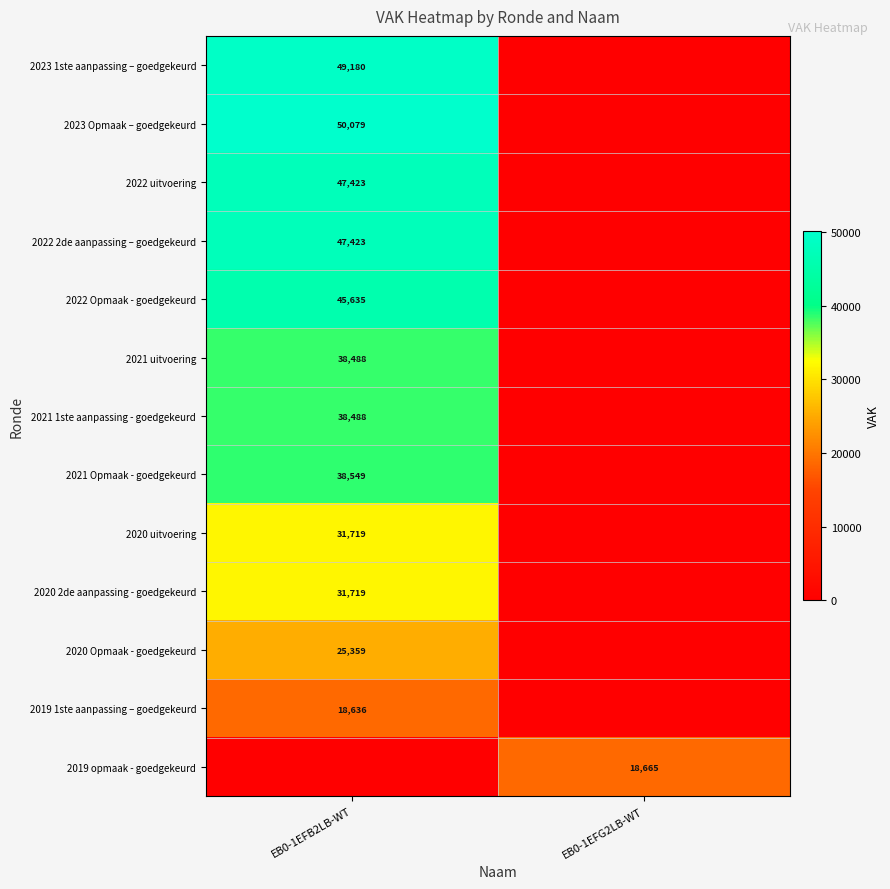

Is the value of 2020 2de aanpassing - goedgekeurd at EB0-1EFB2LB-WT greater than the value of 2022 uitvoering at EB0-1EFB2LB-WT?

No